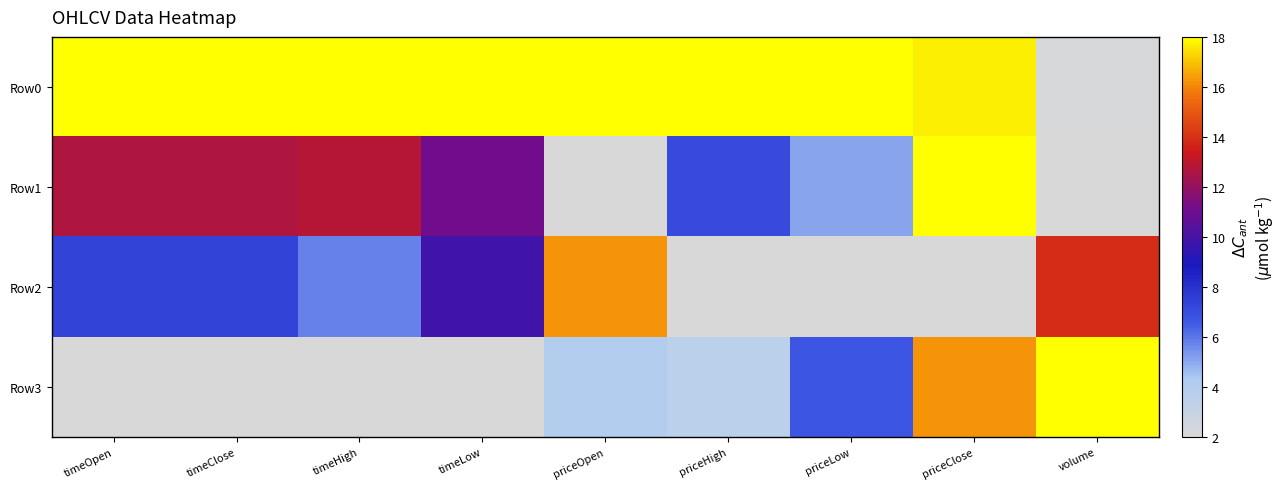

Reading left to right, what are all the values shown in this chart?

Row0: timeOpen=1.0	timeClose=1.0	timeHigh=1.0	timeLow=1.0	priceOpen=1.0	priceHigh=1.0	priceLow=1.0	priceClose=1.0	volume=0.0
Row1: timeOpen=0.7	timeClose=0.7	timeHigh=0.7	timeLow=0.6	priceOpen=0.0	priceHigh=0.3	priceLow=0.2	priceClose=1.0	volume=0.0
Row2: timeOpen=0.3	timeClose=0.3	timeHigh=0.2	timeLow=0.5	priceOpen=0.9	priceHigh=0.0	priceLow=0.0	priceClose=0.0	volume=0.7
Row3: timeOpen=0.0	timeClose=0.0	timeHigh=0.0	timeLow=0.0	priceOpen=0.1	priceHigh=0.1	priceLow=0.3	priceClose=0.9	volume=1.0